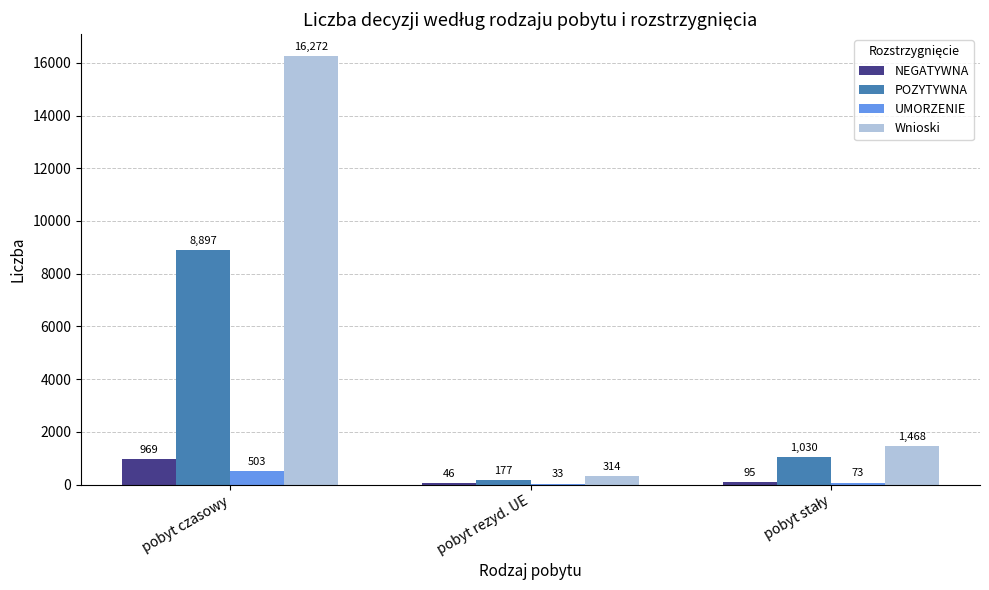

The value of Wnioski at pobyt czasowy is 28472. True or false?

False